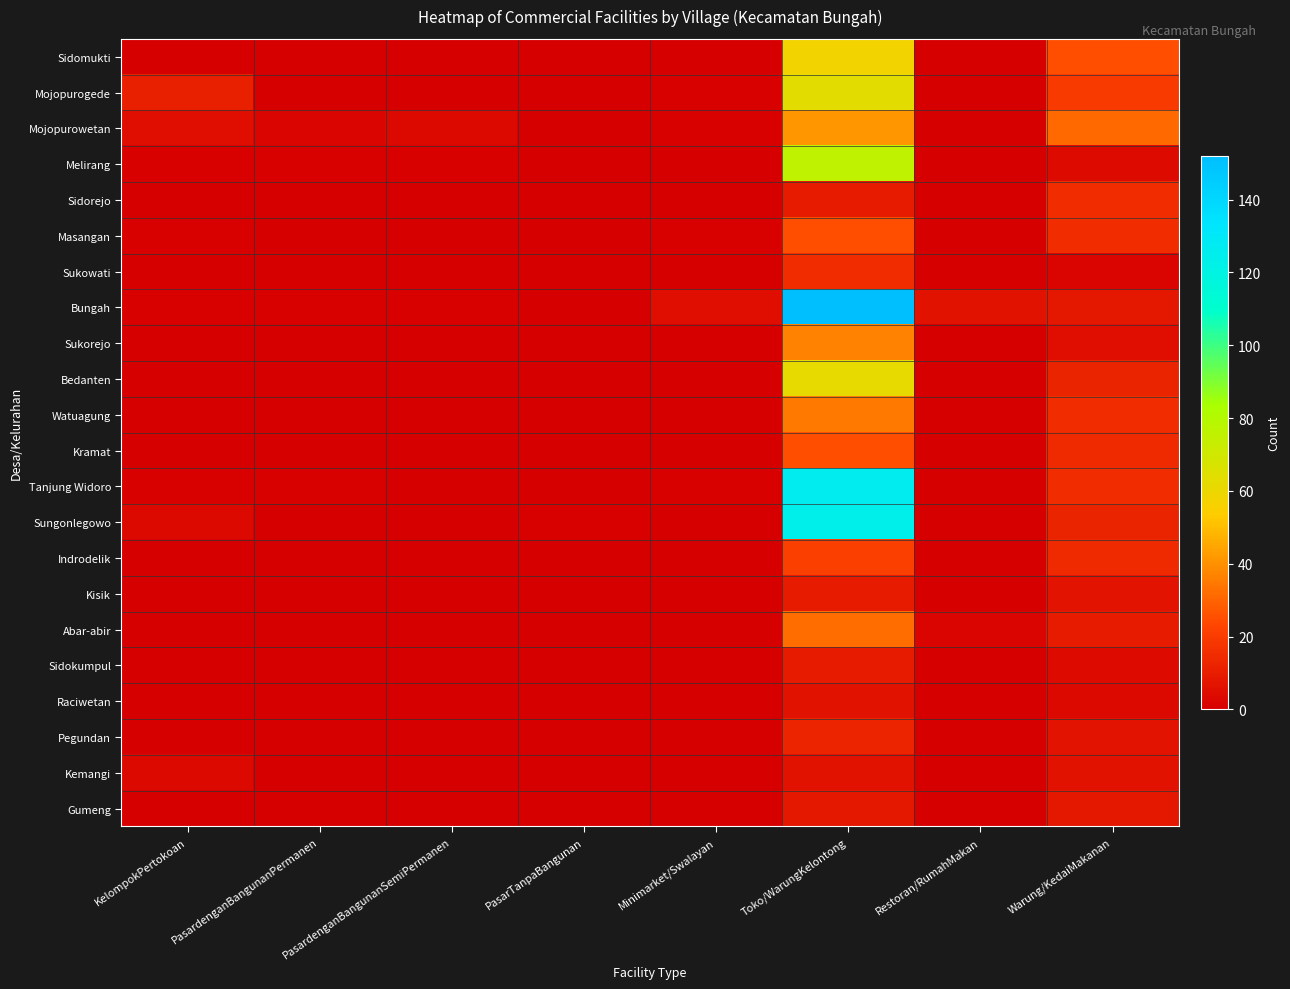

At which category is the sum across all series the highest?

Toko/WarungKelontong